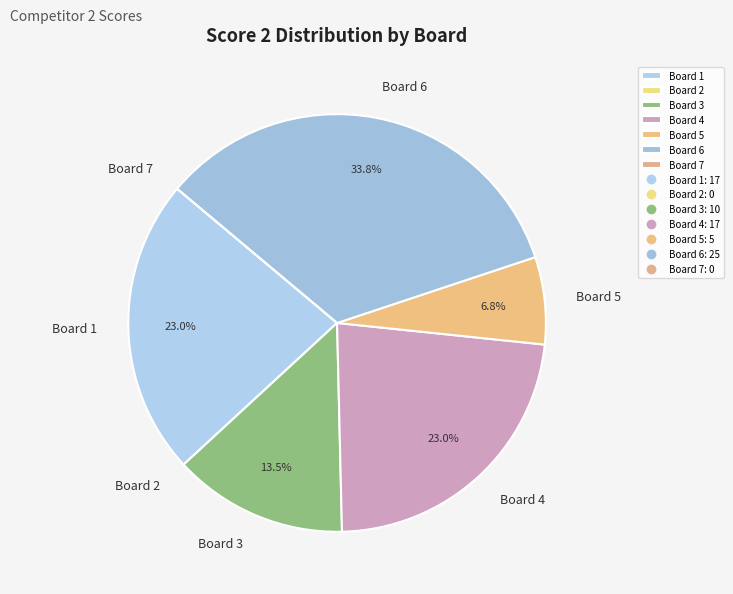

What percentage is NOT represented by Board 5?

93.2%